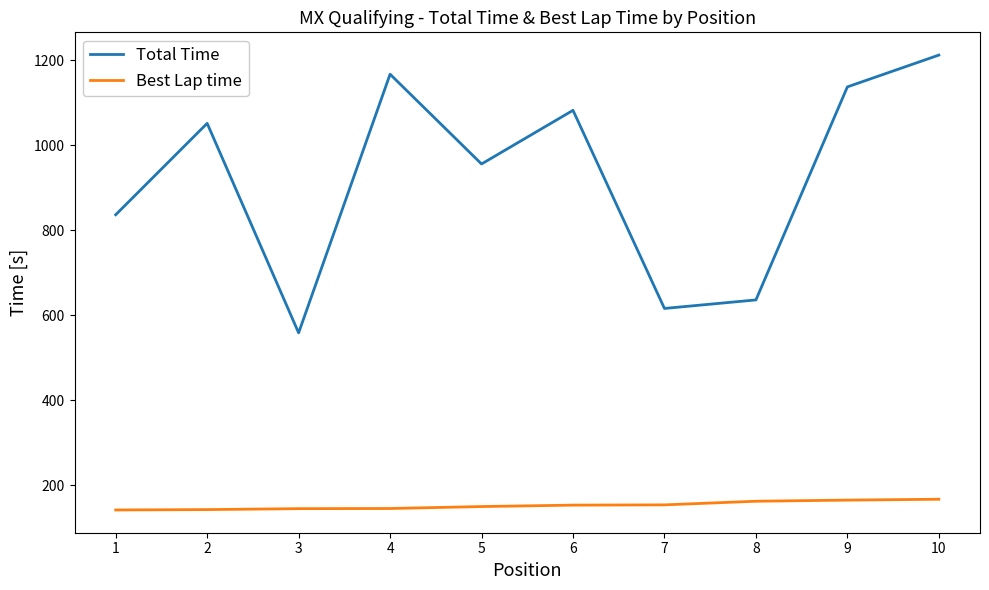

What are all the series names shown in the legend?

Total Time, Best Lap time